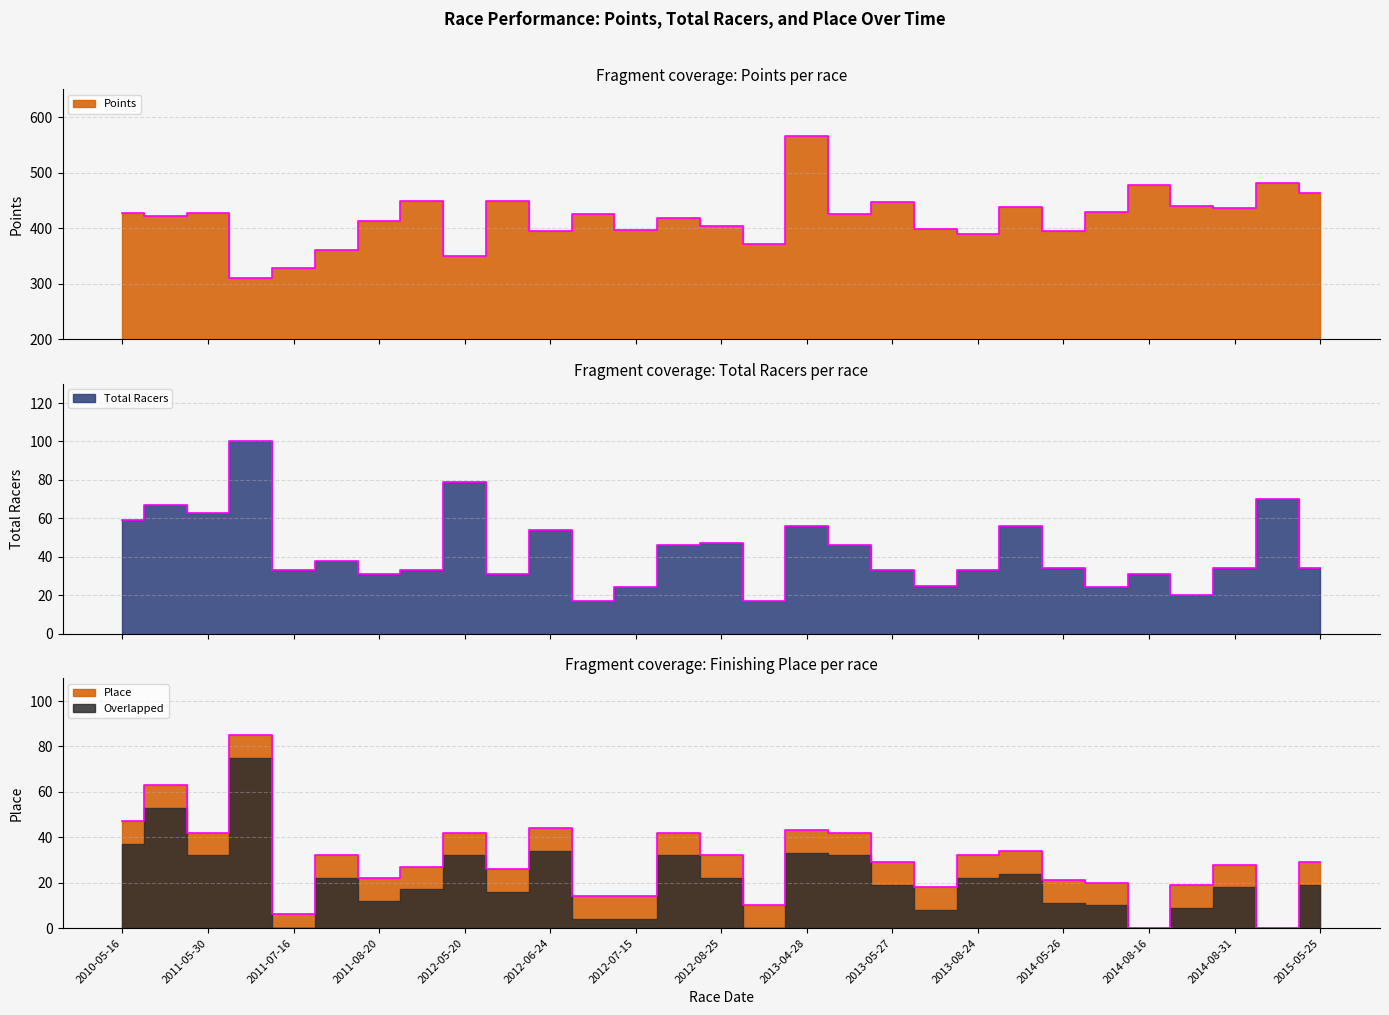

How many interior local peaks does the Place series have?

9